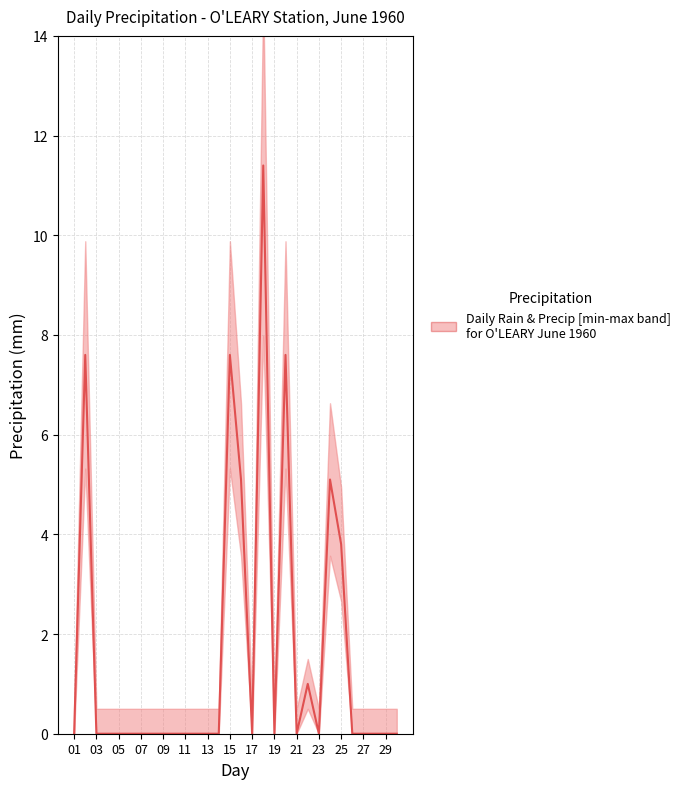

Reading right to left, list all the values displayed in this chart.

0.0	0.0	0.0	0.0	0.0	3.8	5.1	0.0	1.0	0.0	7.6	0.0	11.4	0.0	5.1	7.6	0.0	0.0	0.0	0.0	0.0	0.0	0.0	0.0	0.0	0.0	0.0	0.0	7.6	0.0